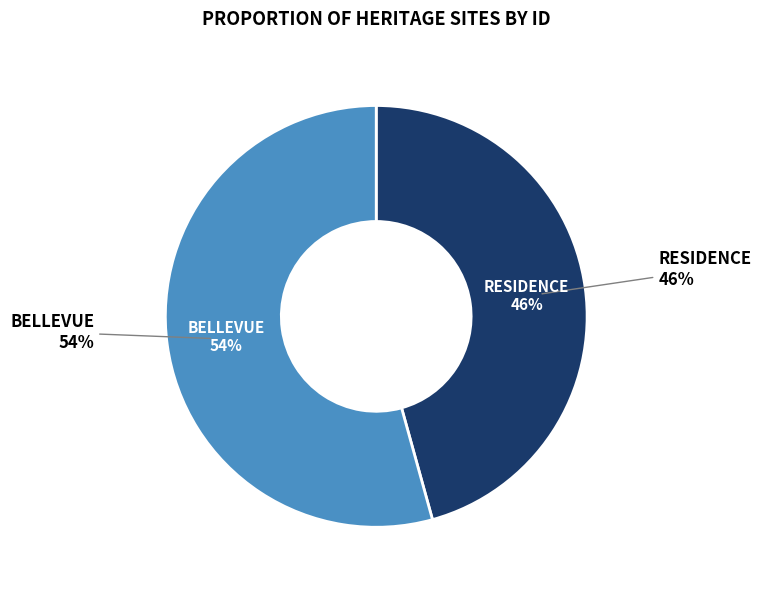

Does RESIDENCE account for over 50% of the chart?

No